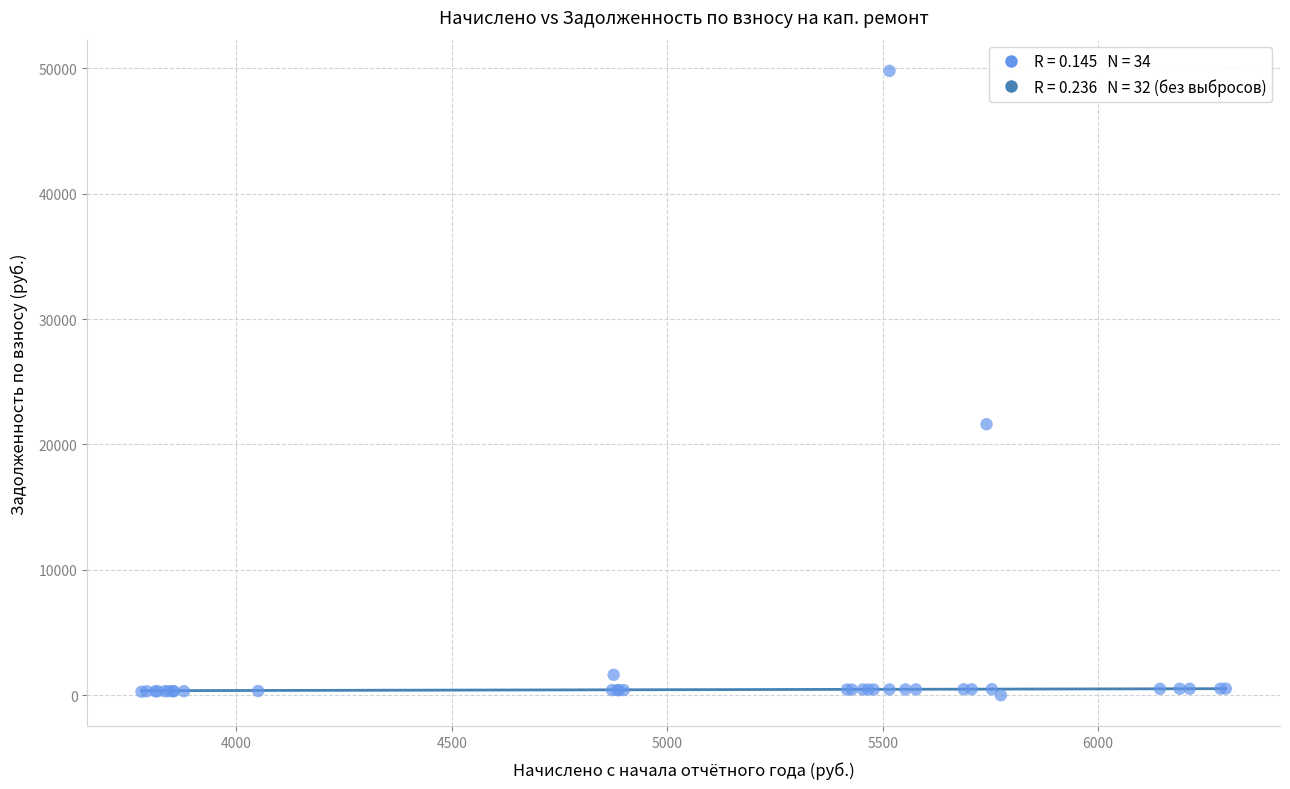

What Y value in the scatter plot is closest to 24901?

21617.6